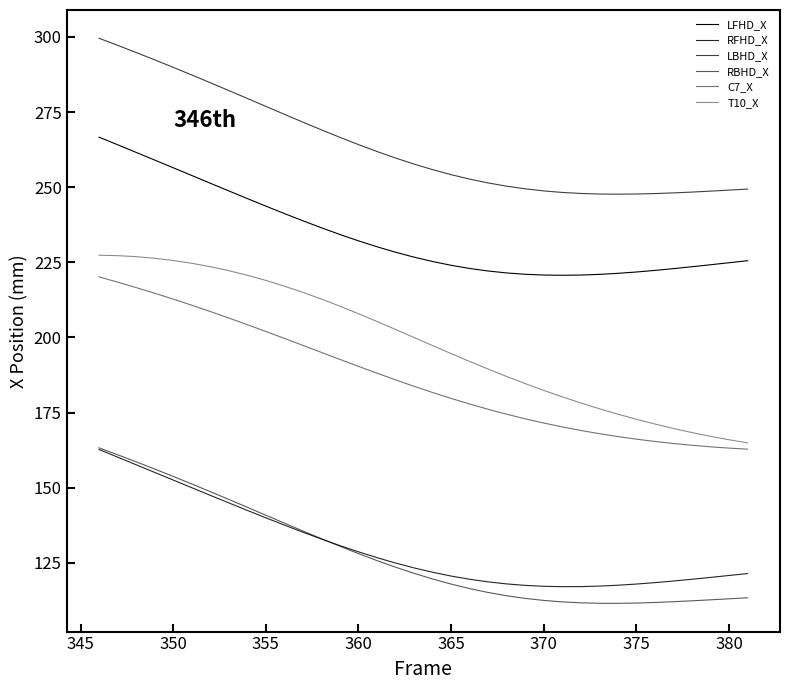

How many lines are shown in the chart?

6